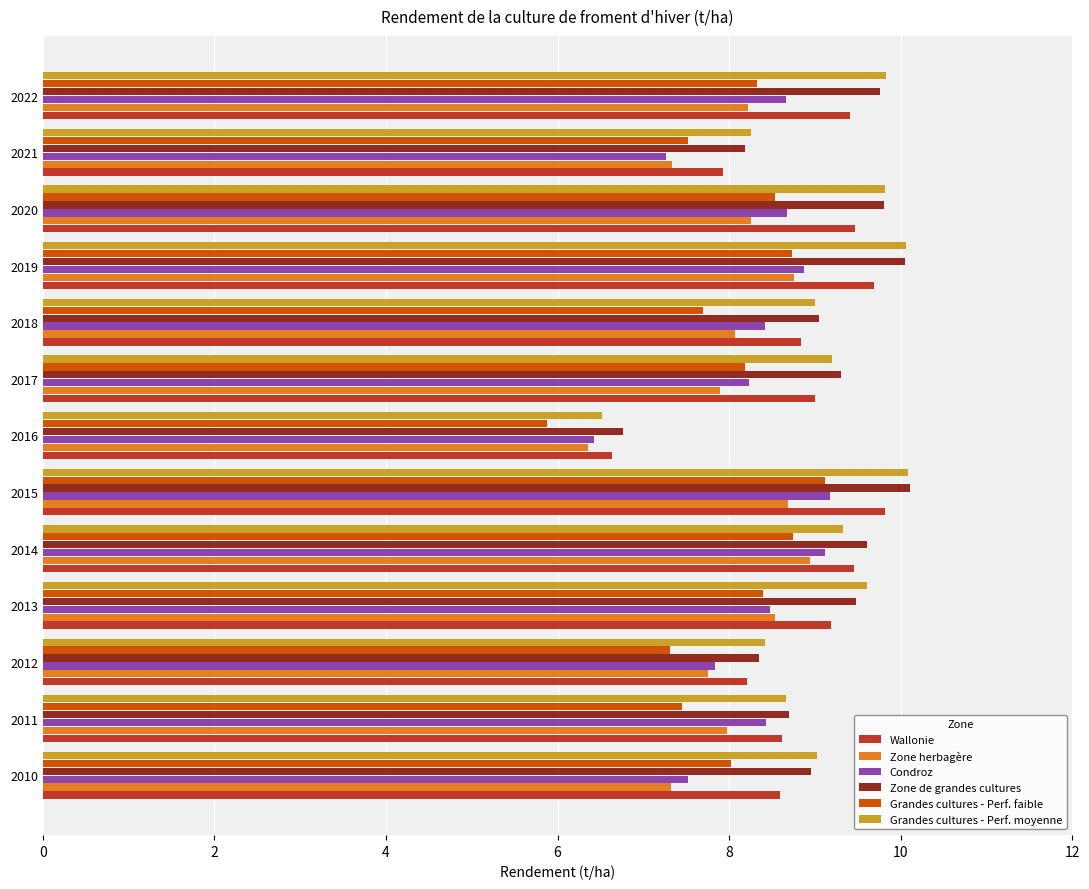

What is the average value of the Condroz series?

8.2